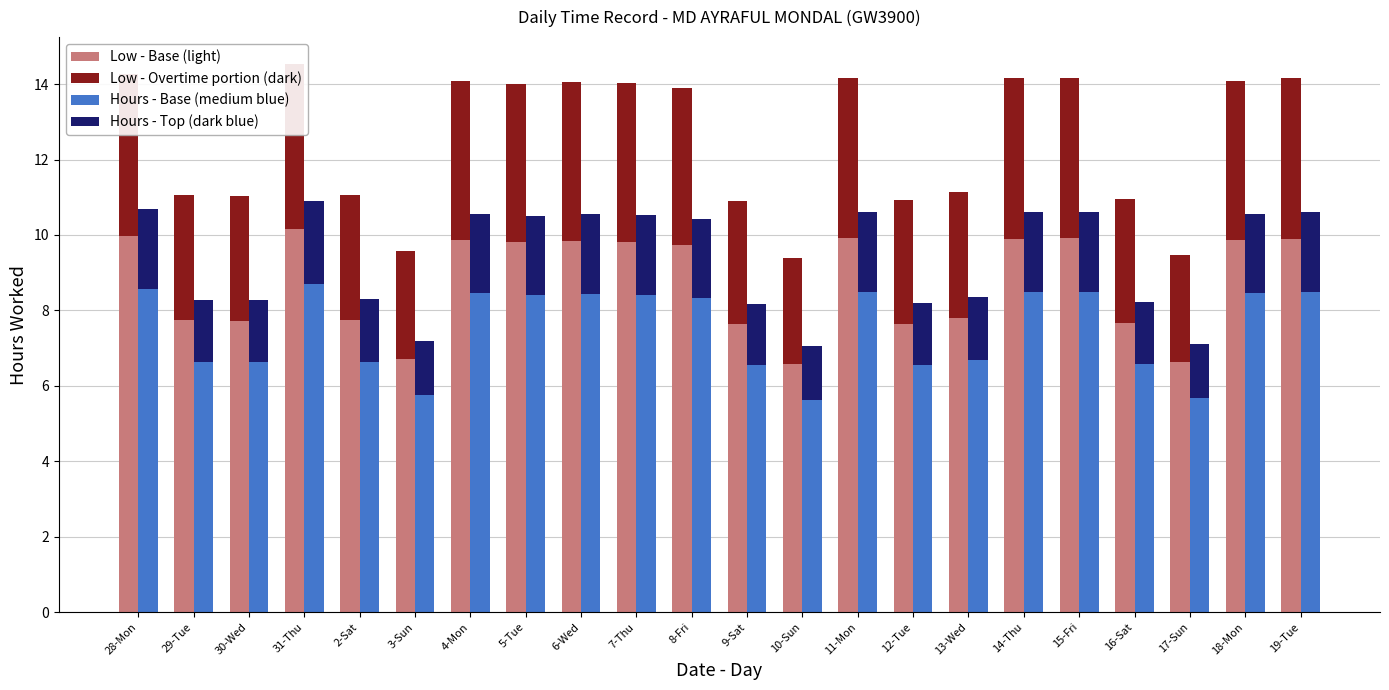

What is the minimum value shown in the chart?

1.4